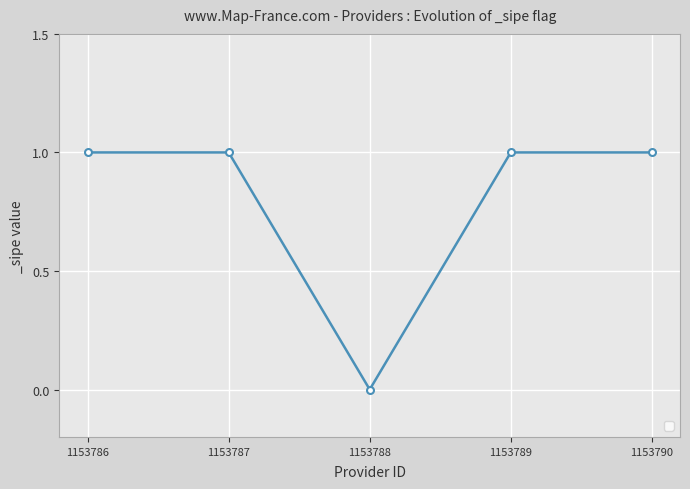

Which label corresponds to the smallest value in the chart?

1153788